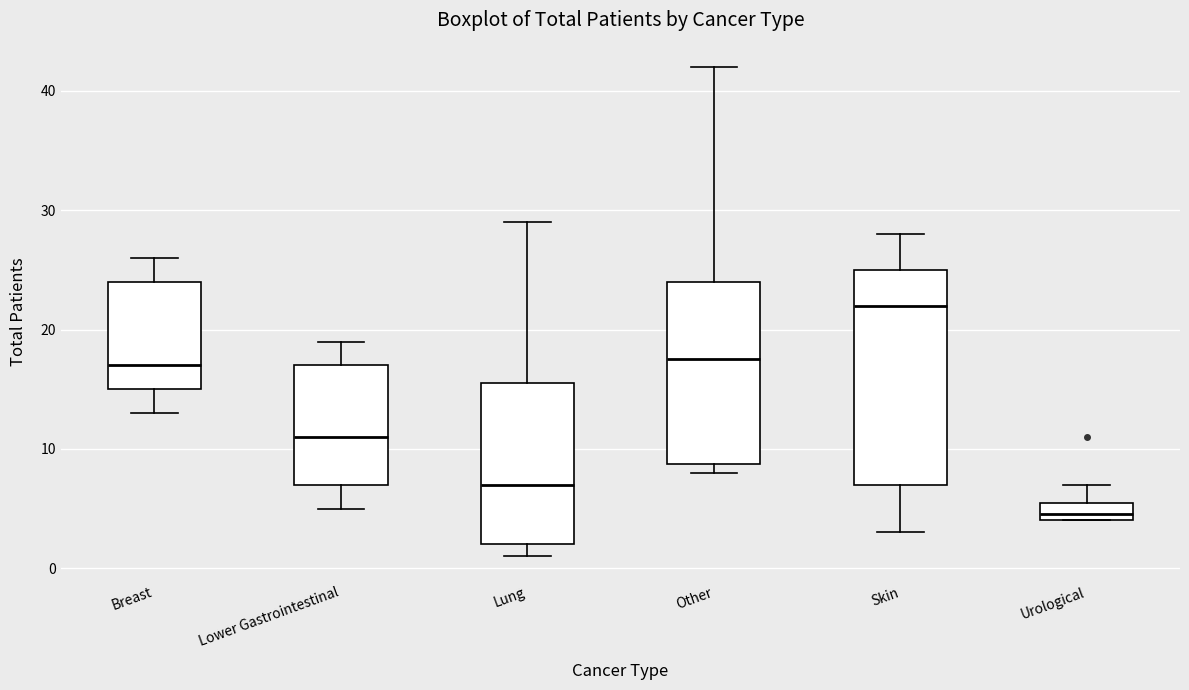

Where is the lower edge of the box for Other on the y-axis? The values are not printed on the chart, so give them approximately, as read against the axis.

9